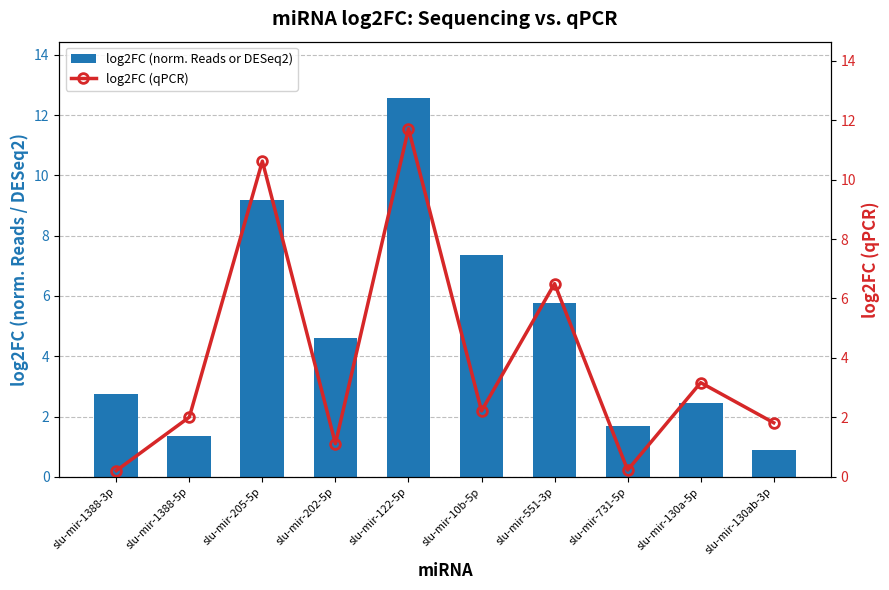

At which label is log2FC (norm. Reads or DESeq2) closest to 6?

slu-mir-551-3p